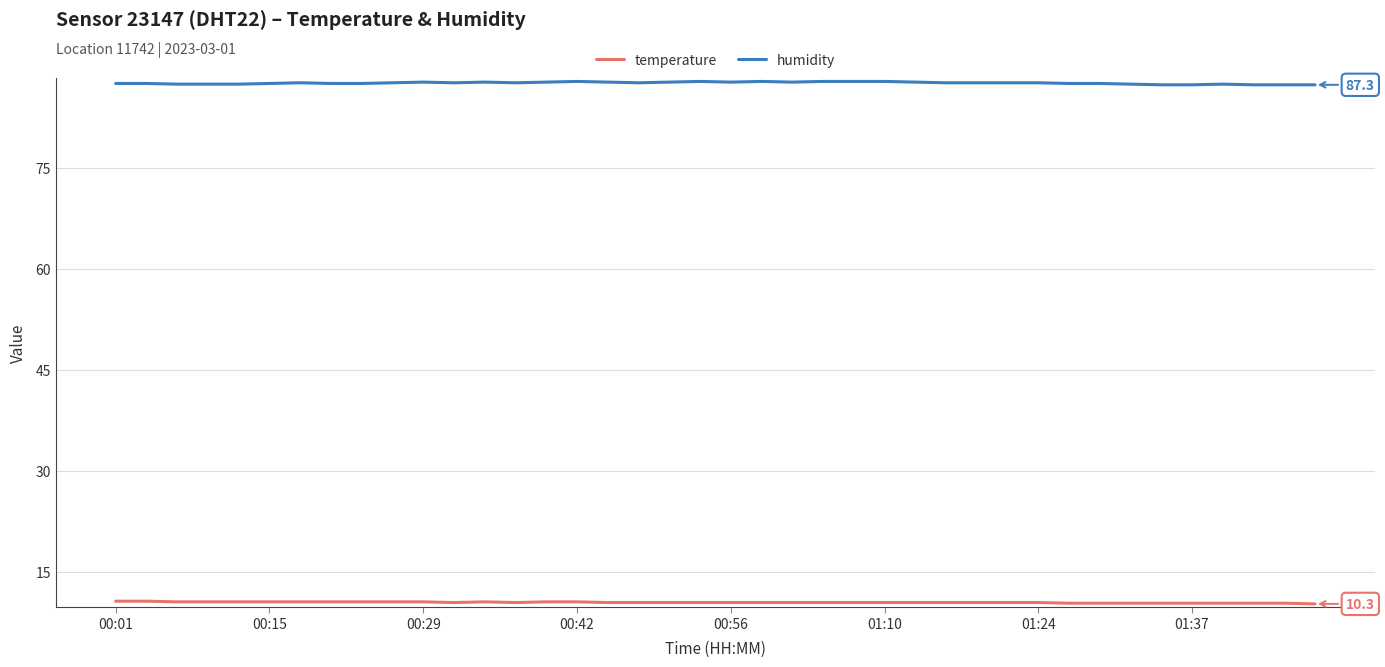

What is the difference between the maximum and second lowest values in the temperature series?

0.3